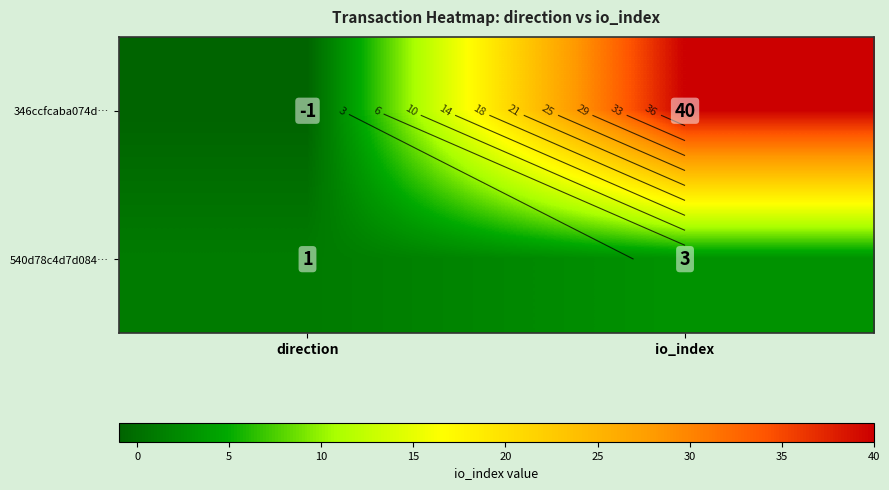

What is the greatest value displayed?

40